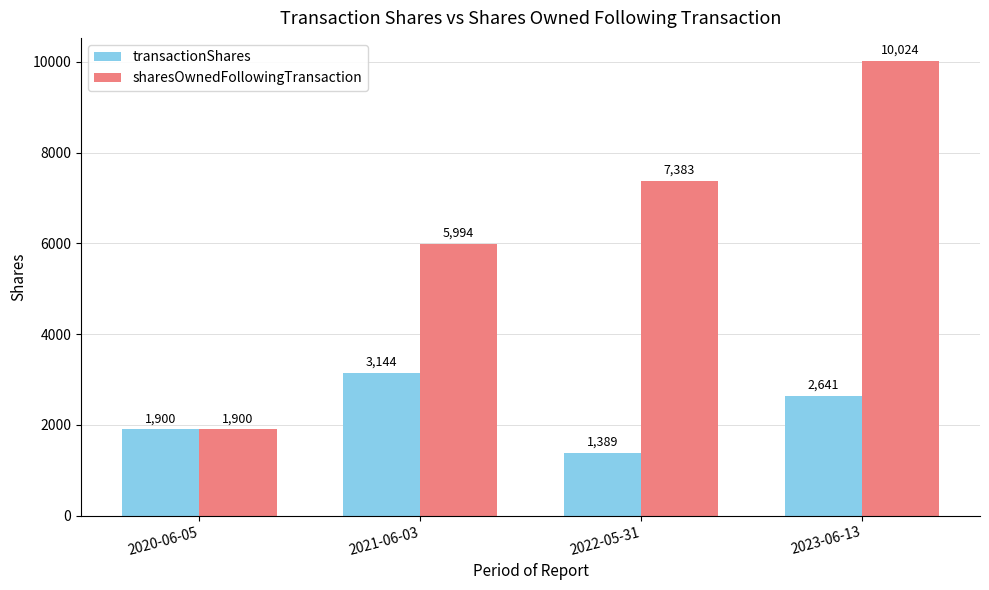

What is the lowest value of the sharesOwnedFollowingTransaction series?

1900